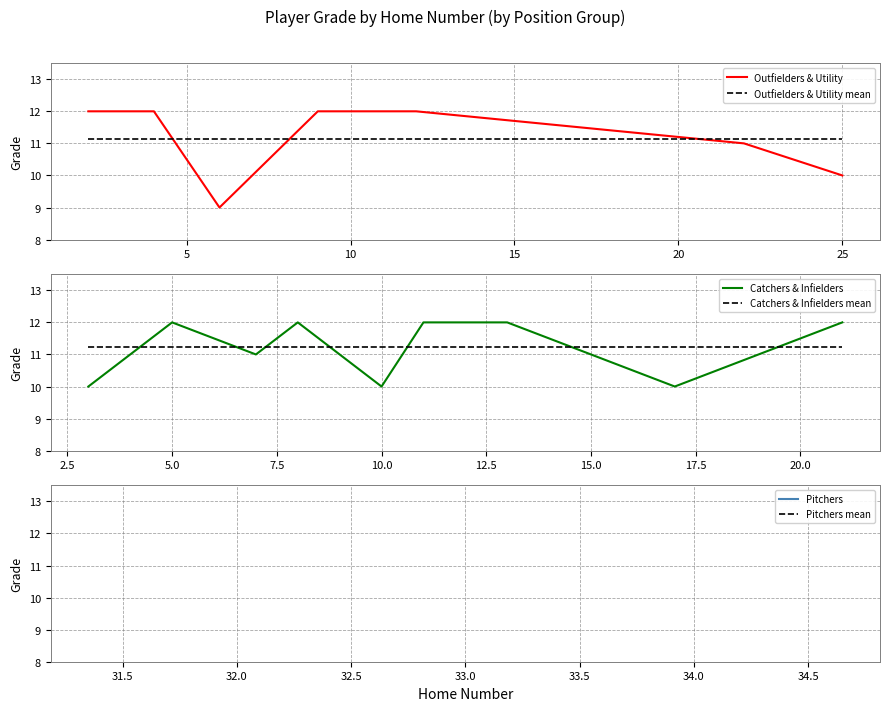

Is it true that the value at 8 is 12?

True